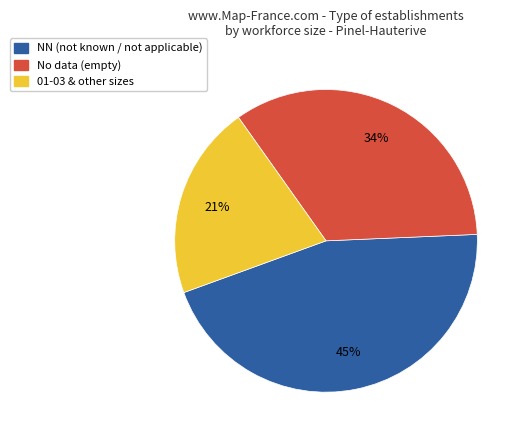

Is there a majority slice in this chart?

No